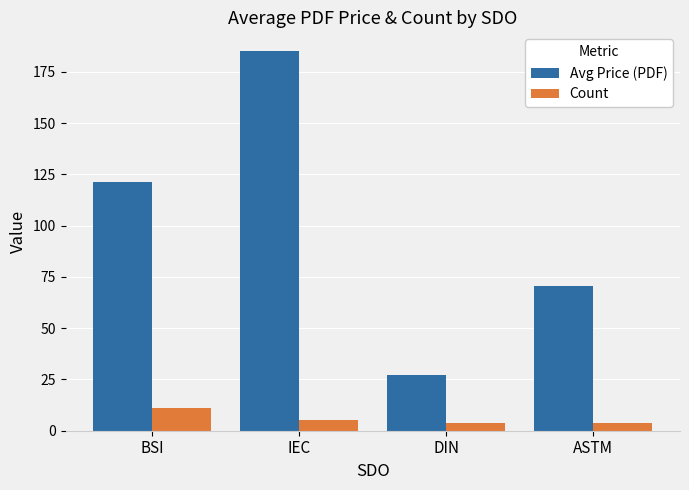

What is the total value across all series at ASTM?

74.8